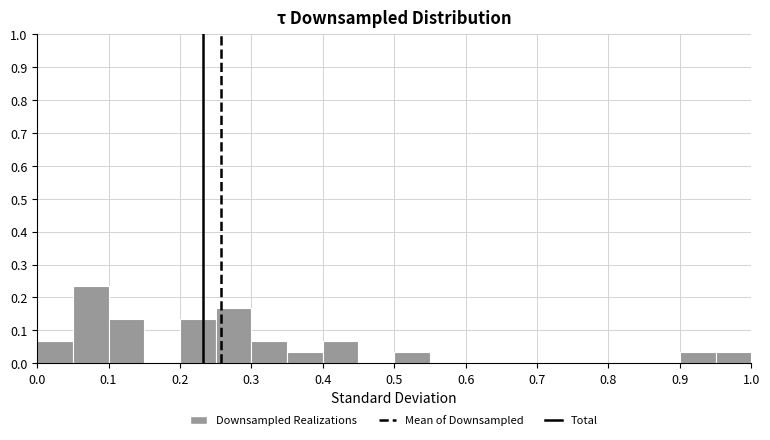

Which range on the x-axis has the tallest bar?

0.05 to 0.10